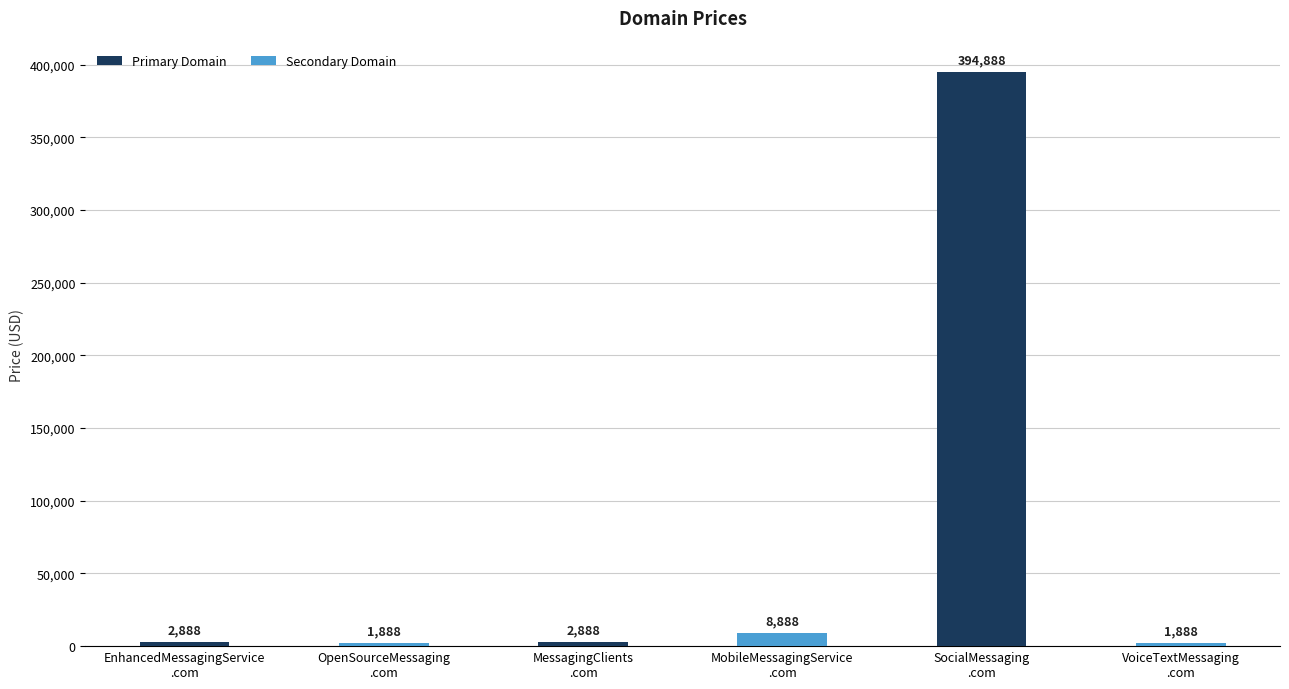

What is the smallest value displayed?

1888